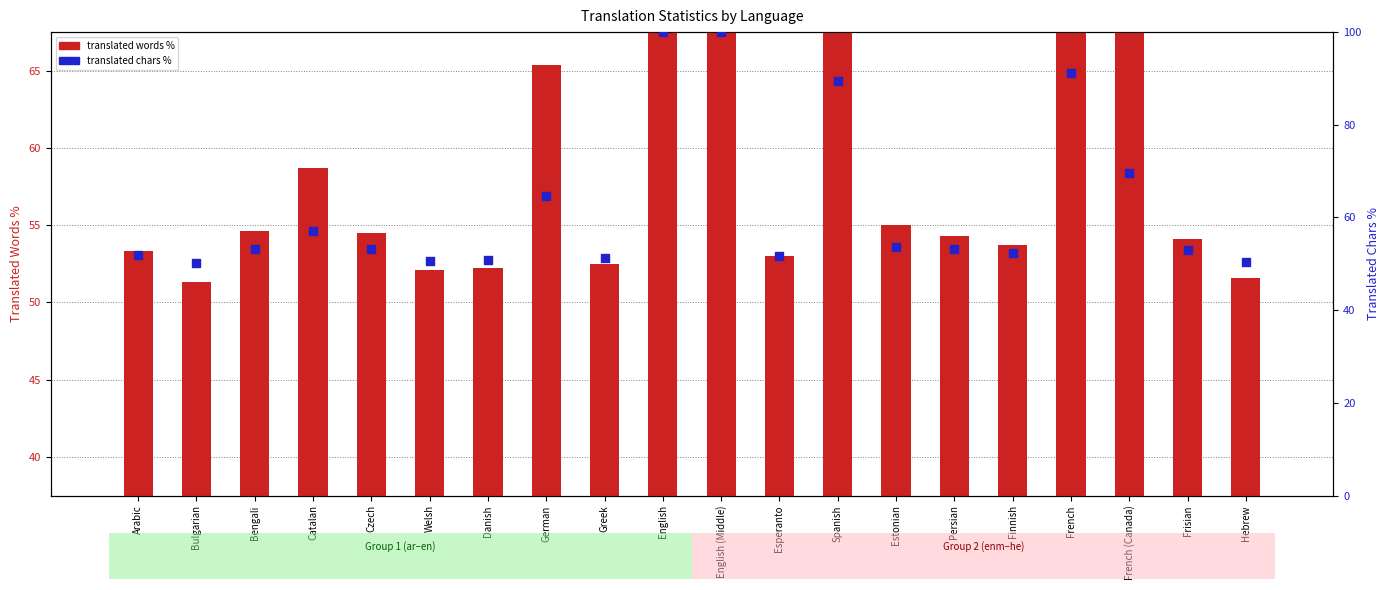

Is the value of translated words % at Frisian greater than the value of translated chars % at Greek?

Yes